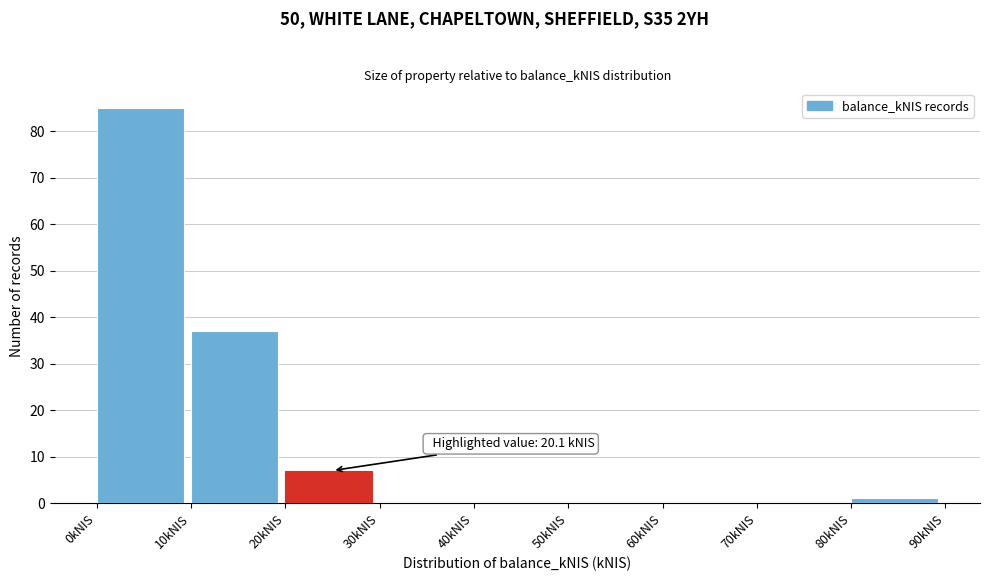

Which range on the x-axis has the tallest bar?

0 to 10